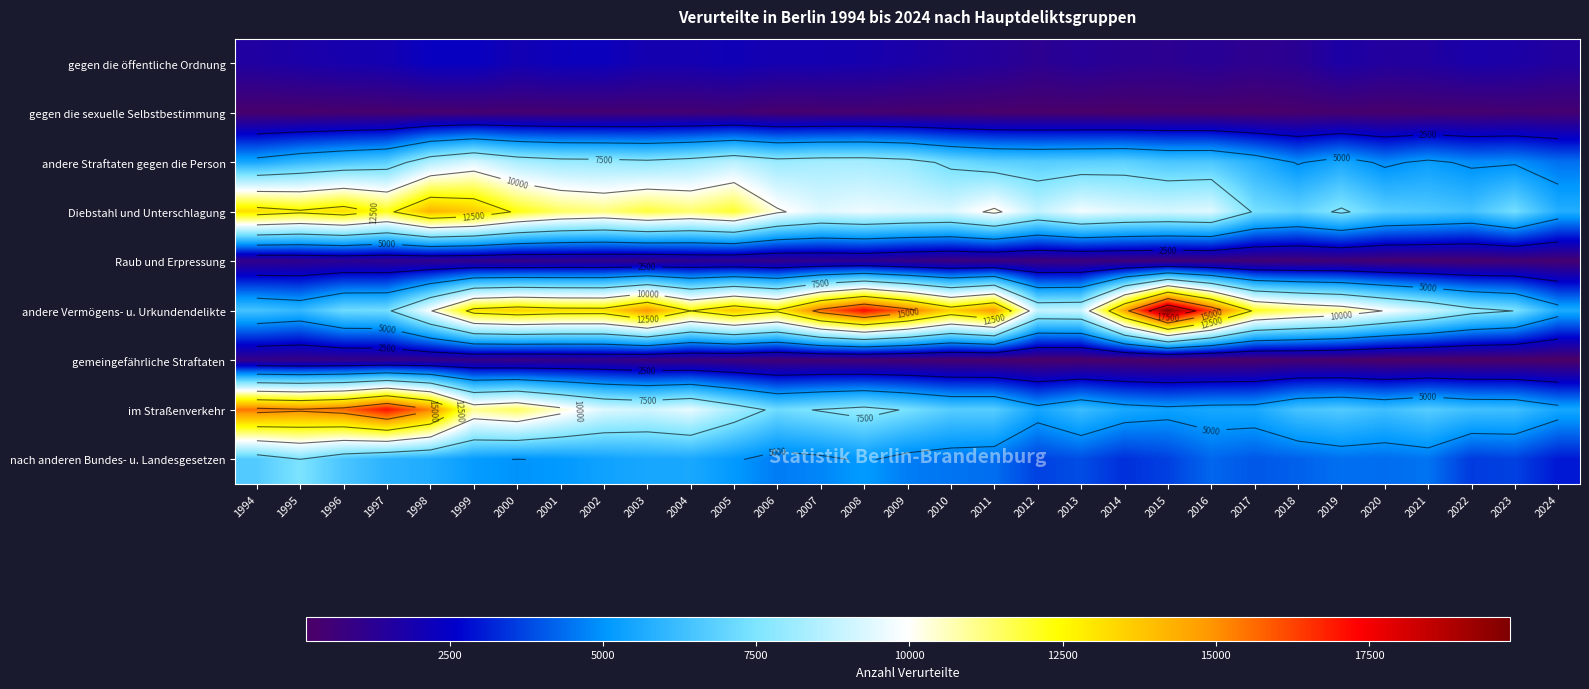

Rank the categories by im Straßenverkehr value from lowest to highest.

2015, 2012, 2024, 2016, 2017, 2014, 2013, 2020, 2023, 2022, 2018, 2019, 2021, 2010, 2011, 2006, 2009, 2007, 2008, 2005, 2003, 2002, 2004, 2001, 1999, 2000, 1995, 1998, 1994, 1996, 1997